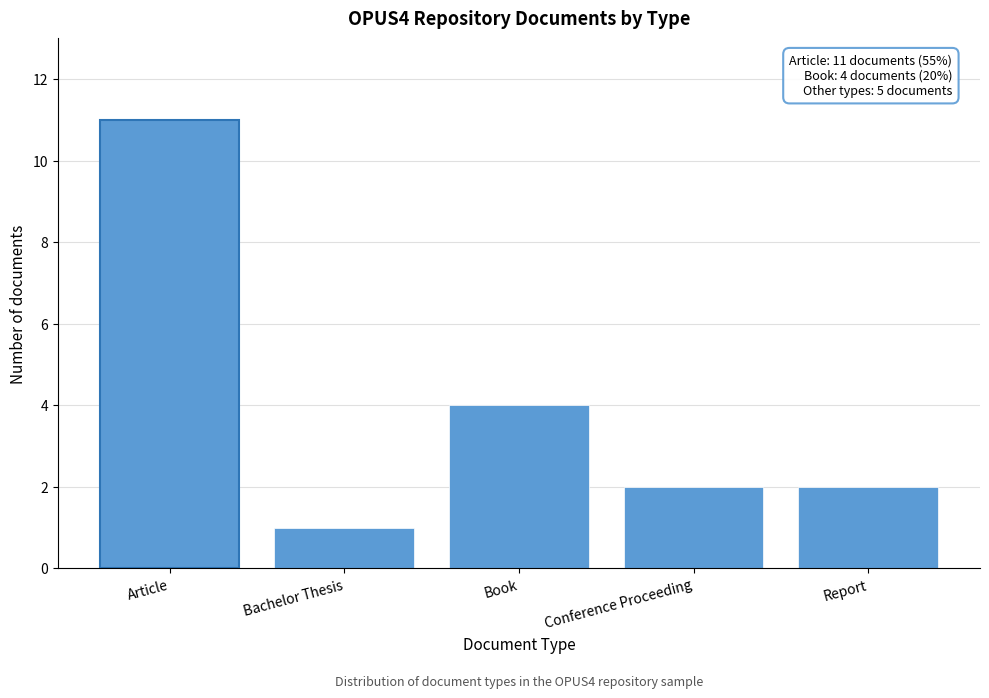

Reading left to right, list all the values displayed in this chart.

11	1	4	2	2